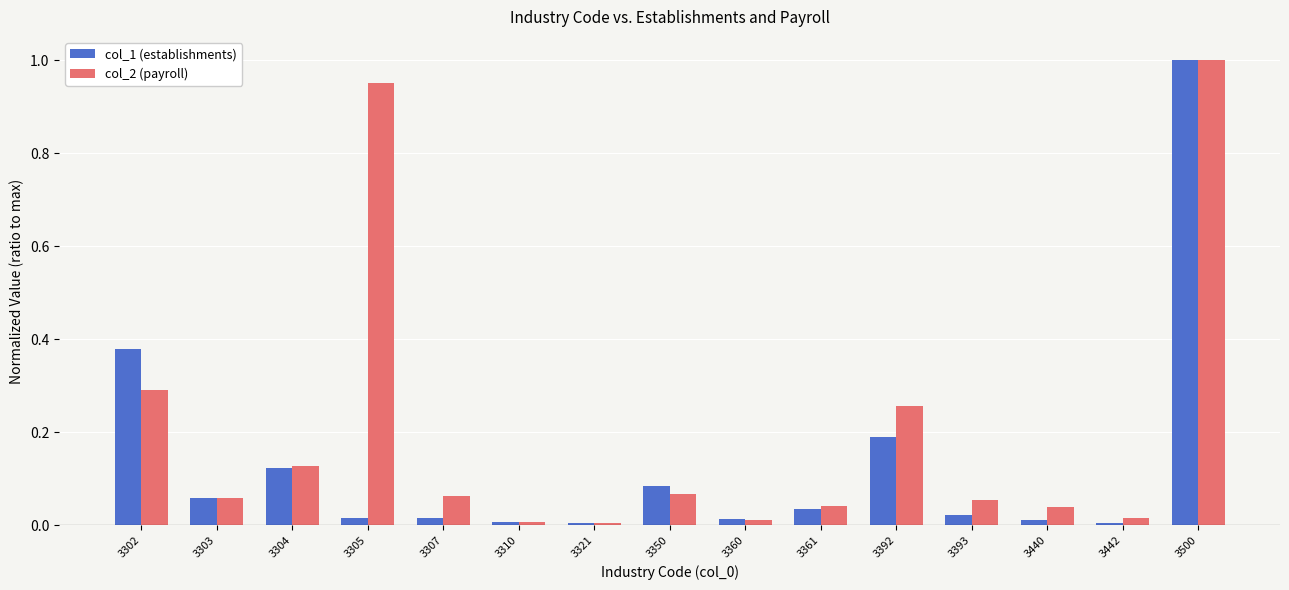

How many groups of bars are there?

15